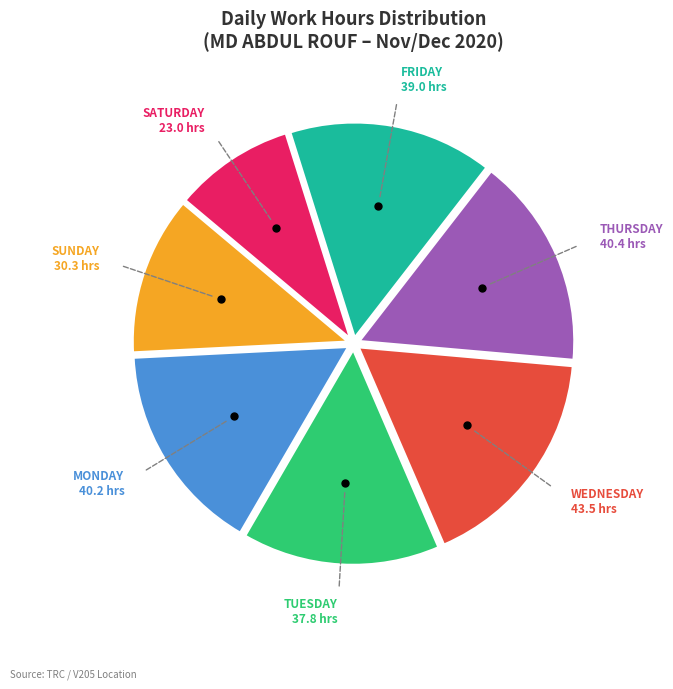

Does any single category account for the majority?

No